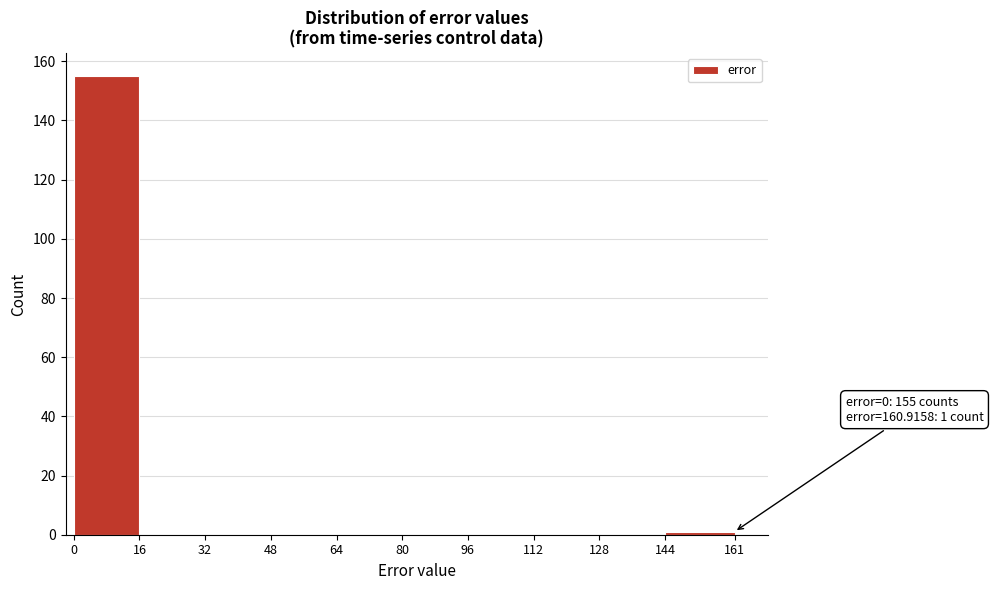

Over which range of the x-axis is the bar tallest?

0 to 16